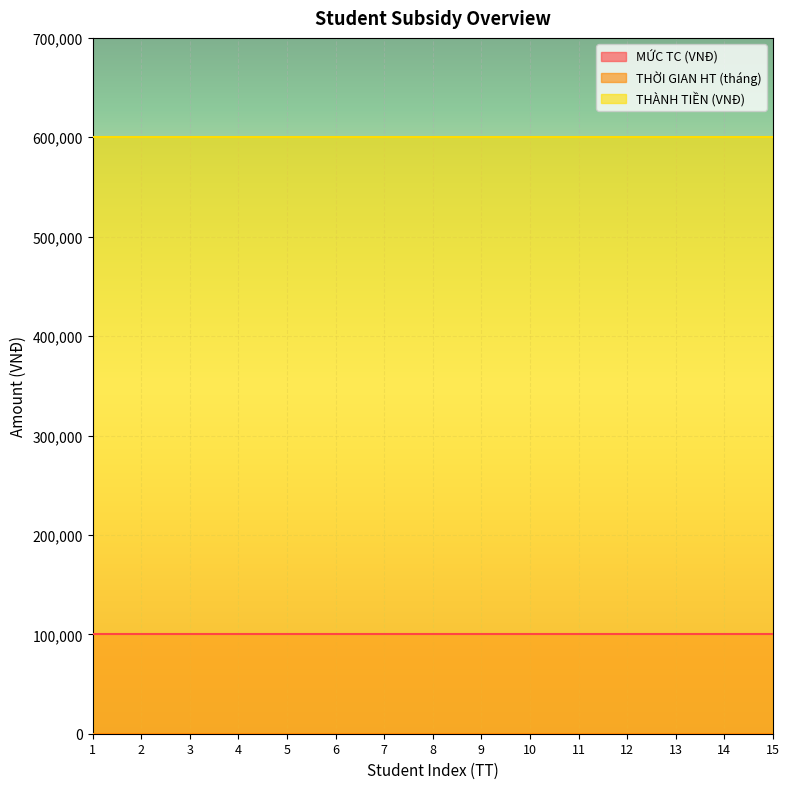

True or false: MỨC TC (VNĐ) and THÀNH TIỀN (VNĐ) intersect in this chart.

False